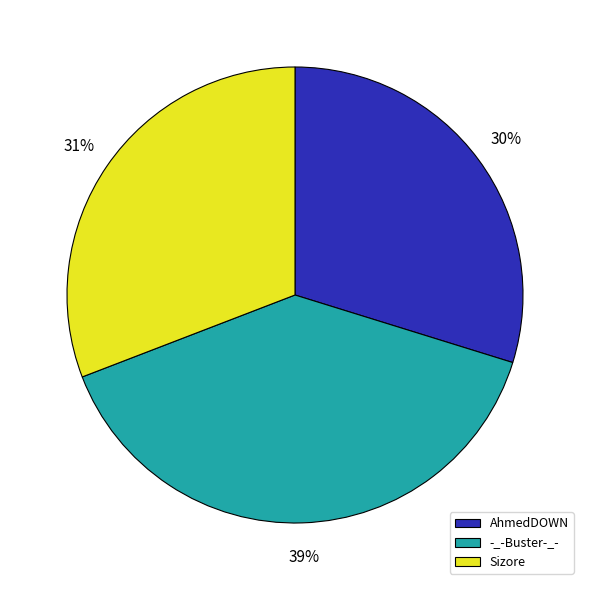

How many slices are in this pie chart?

3